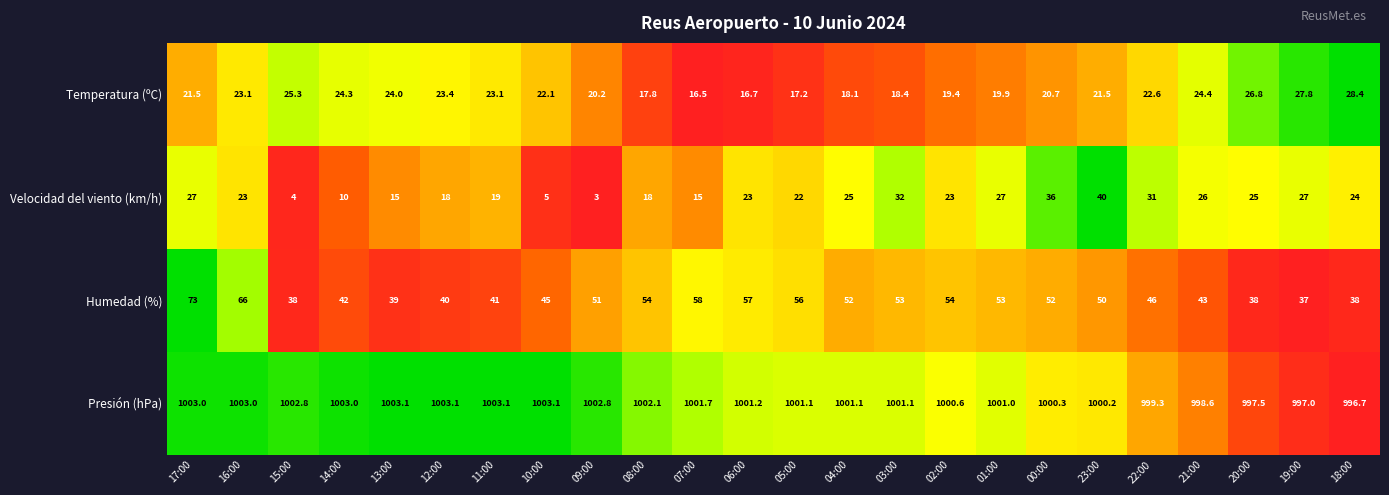

Which series has the largest total across all categories?

Presión (hPa)